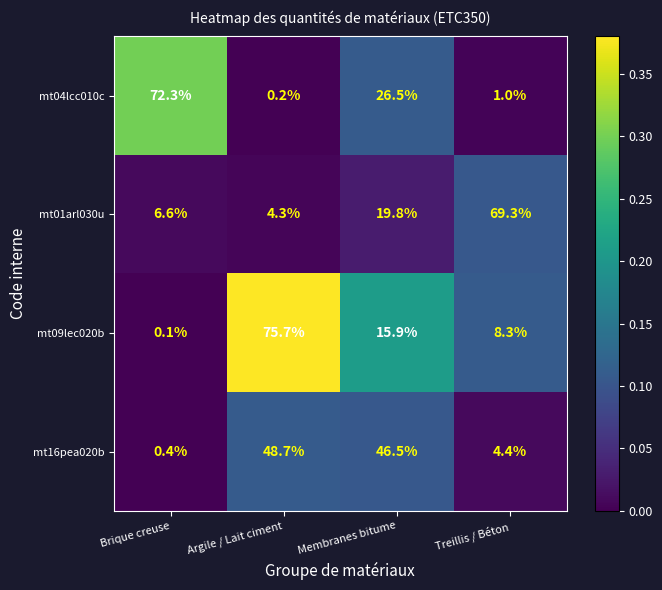

Rank the series at Brique creuse from lowest to highest value.

mt09lec020b, mt16pea020b, mt01arl030u, mt04lcc010c